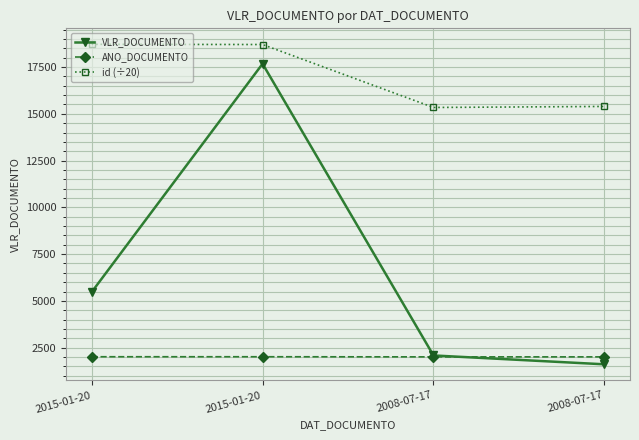

At which label is ANO_DOCUMENTO closest to 2011?

2008-07-17